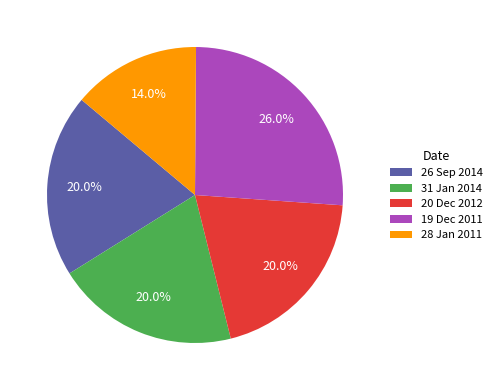

True or false: 20 Dec 2012 accounts for 20% of the total.

True